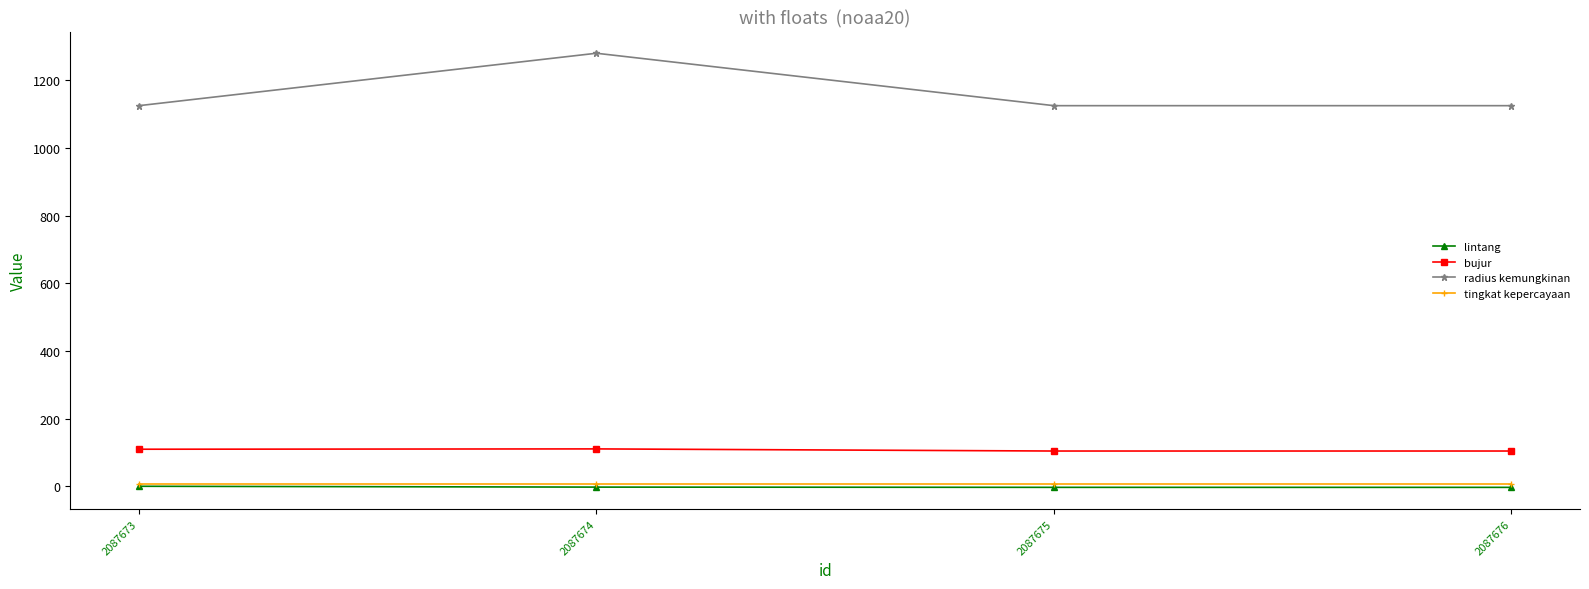

What is the maximum value for bujur?

110.3